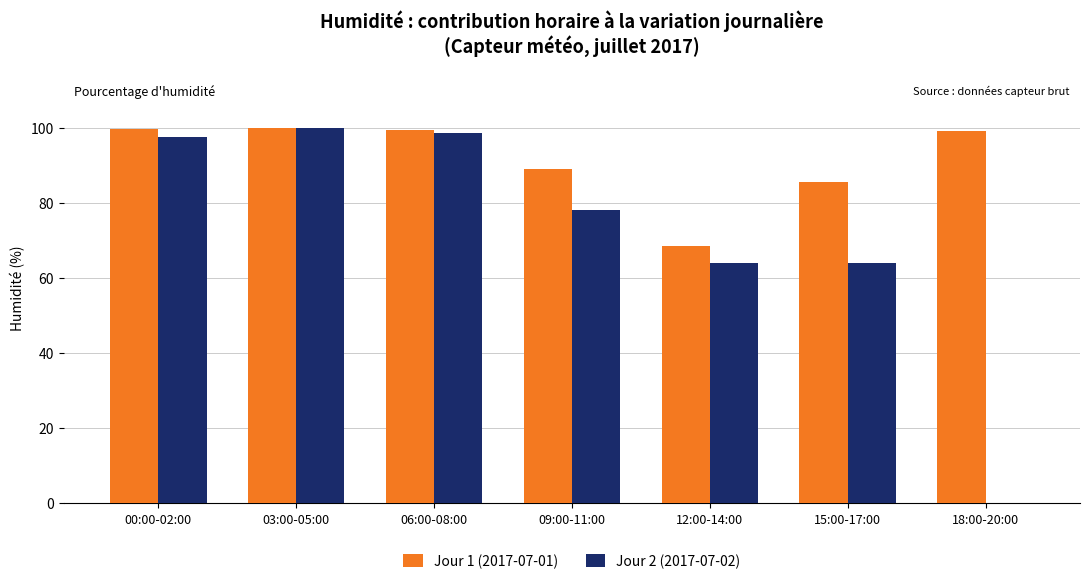

What is the maximum value for Jour 1 (2017-07-01)?

100.0